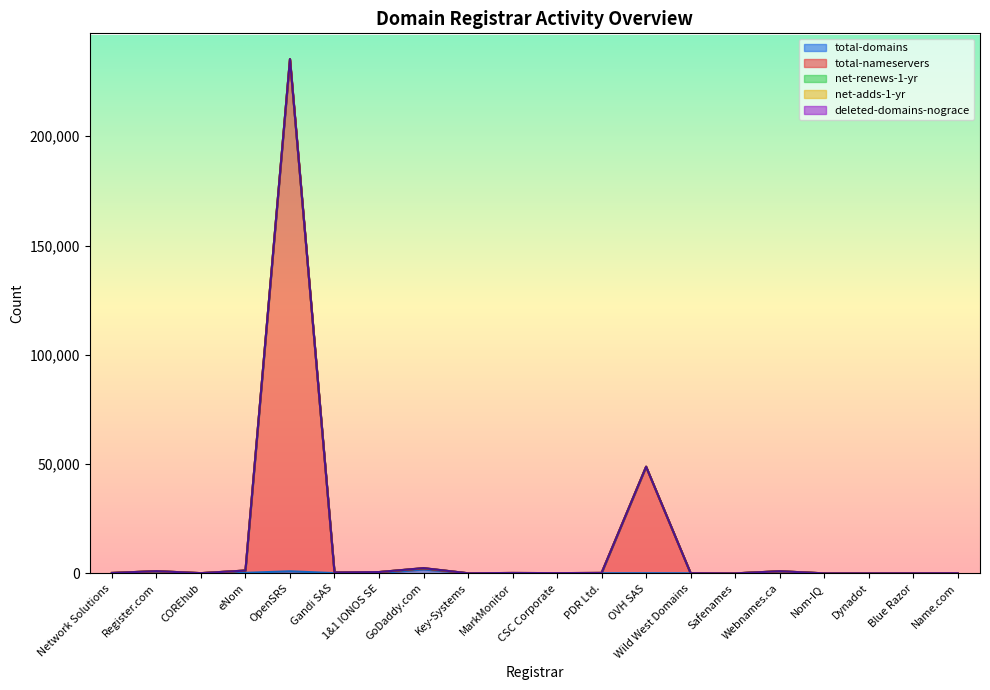

The deleted-domains-nograce series shows 11 at Name.com. True or false?

False